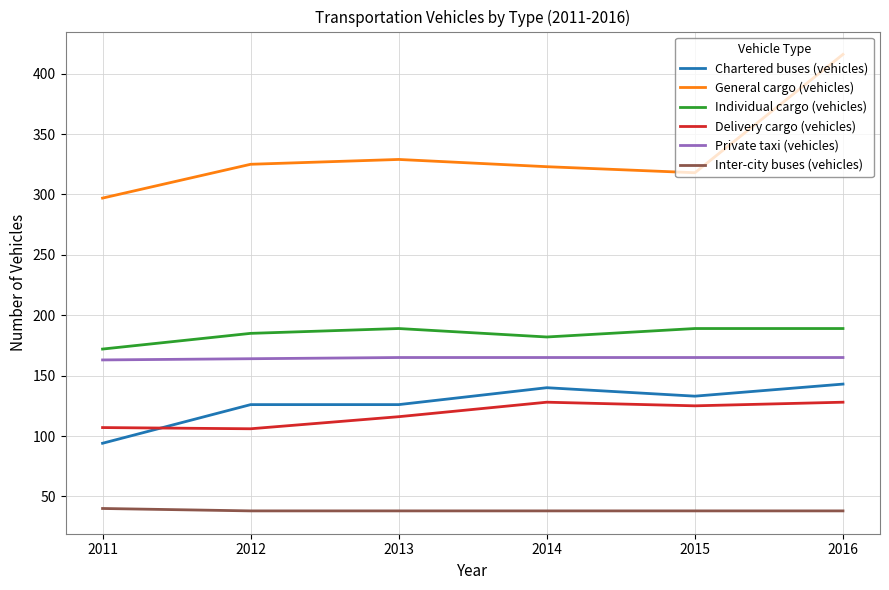

At which category is the sum across all series the highest?

2016